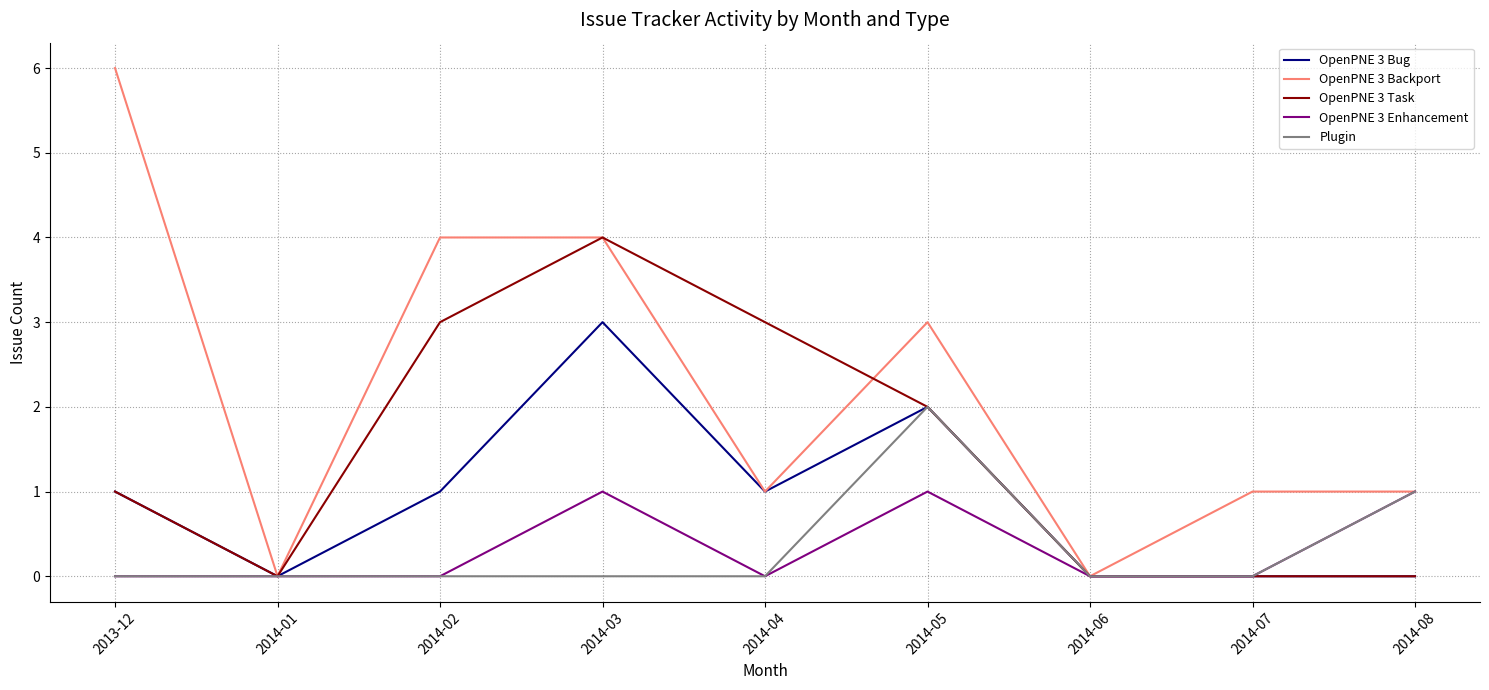

What are all the series names shown in the legend?

OpenPNE 3 Bug, OpenPNE 3 Backport, OpenPNE 3 Task, OpenPNE 3 Enhancement, Plugin